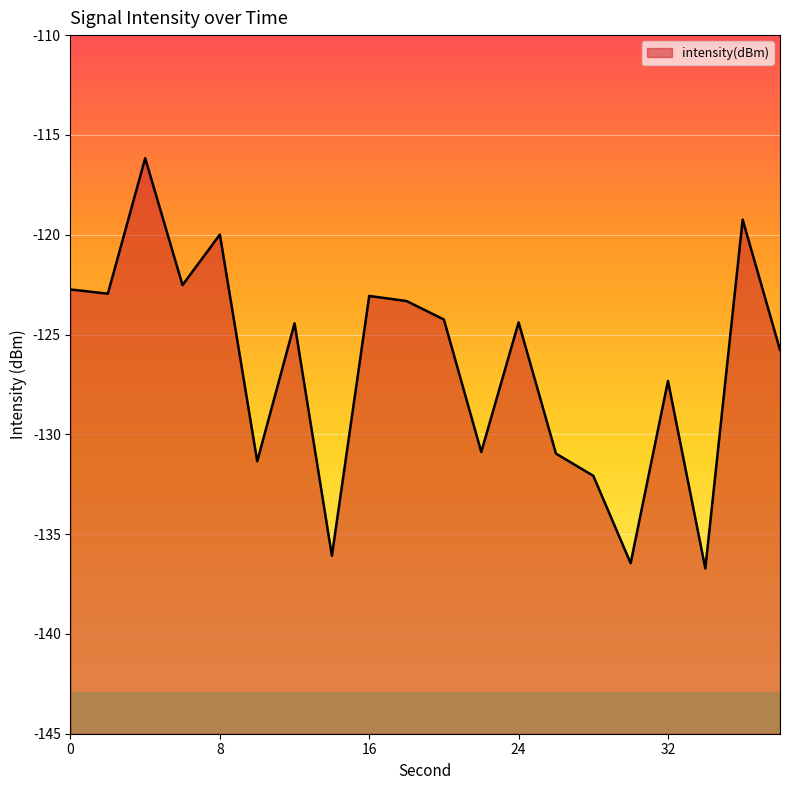

What is the difference between the values at 10 and 14?

4.7